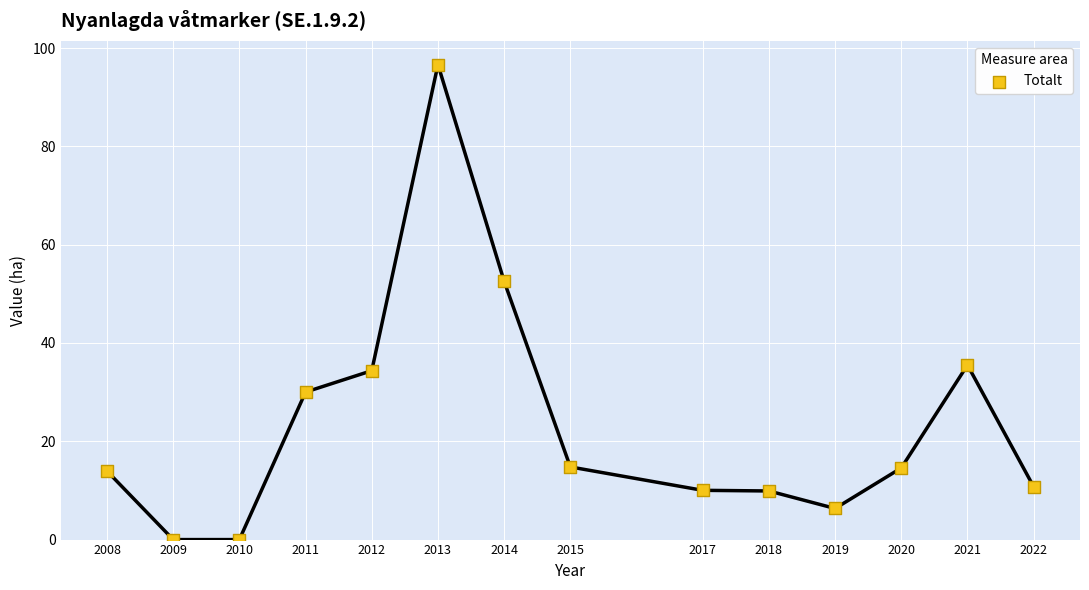

What is the range of X values (max minus min)?

14.0